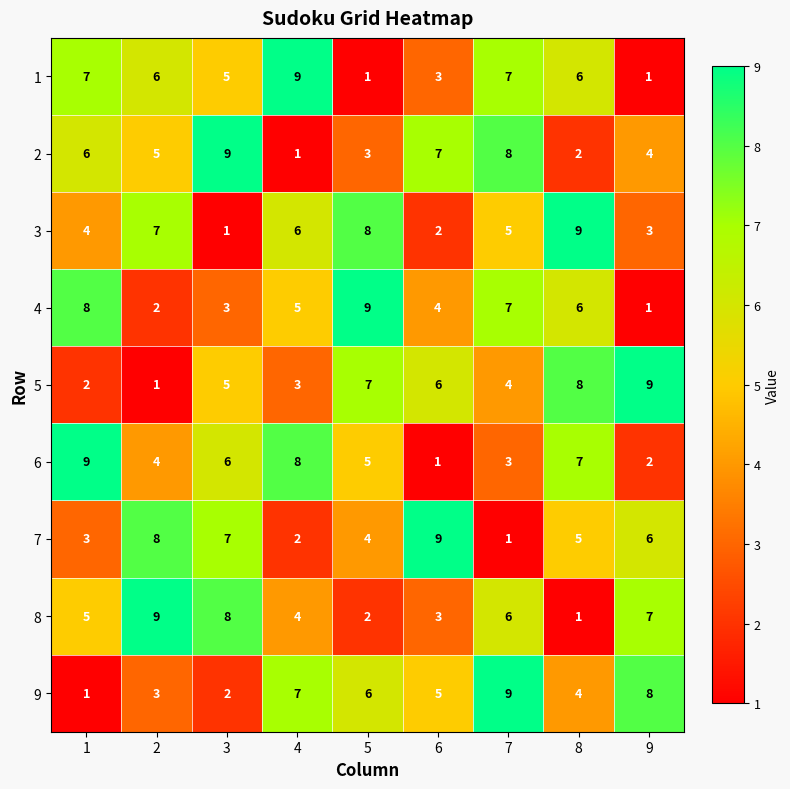

What is the approximate value of 5 at 3?

5